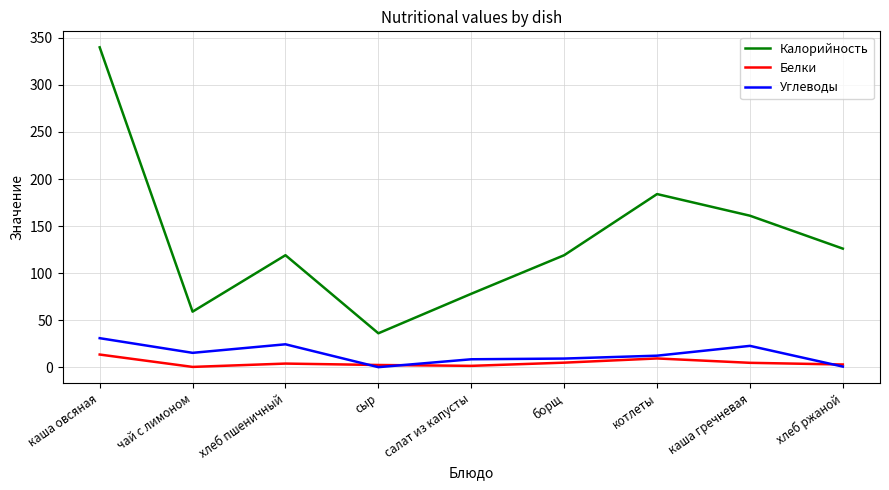

True or false: Калорийность and Углеводы intersect in this chart.

False